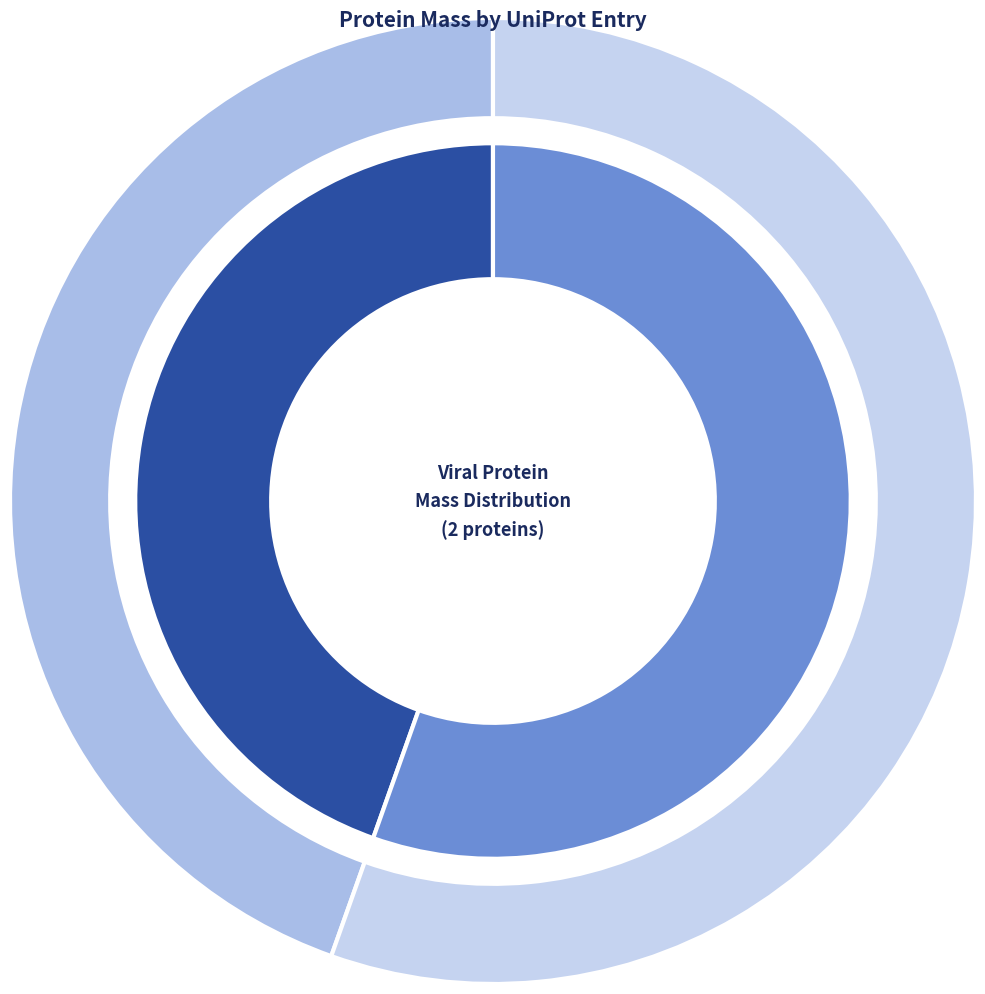

Is there any slice that represents more than half of the pie?

Yes